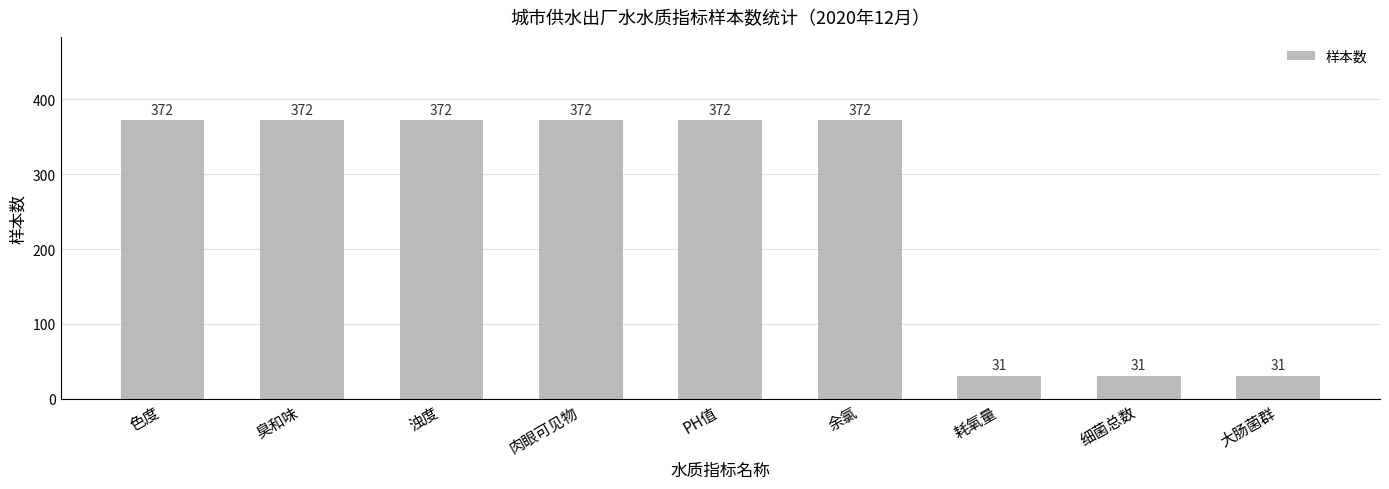

What is the sum of the values at 色度 and 大肠菌群?

403